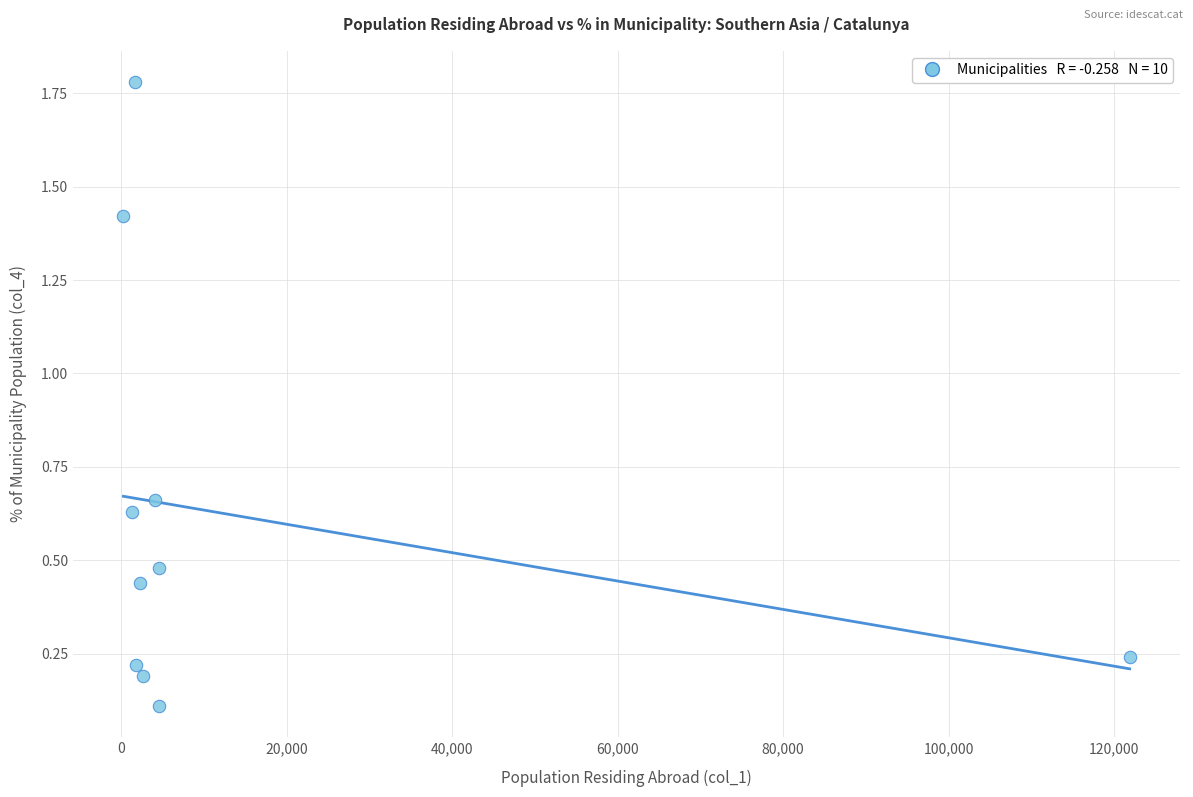

What is the range of Y values (max minus min)?

1.7